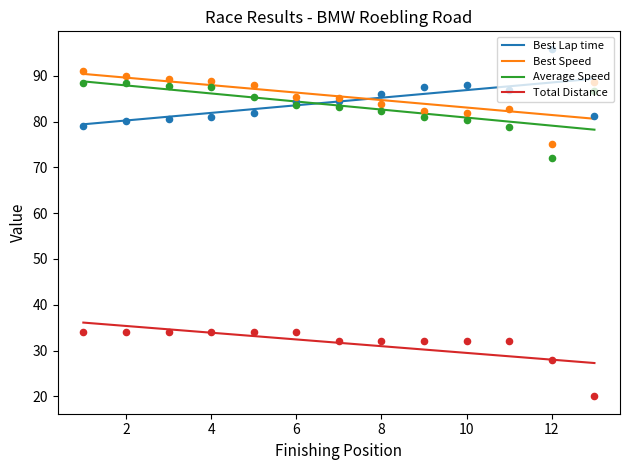

Which series has the widest spread of Y values?

Best Lap time